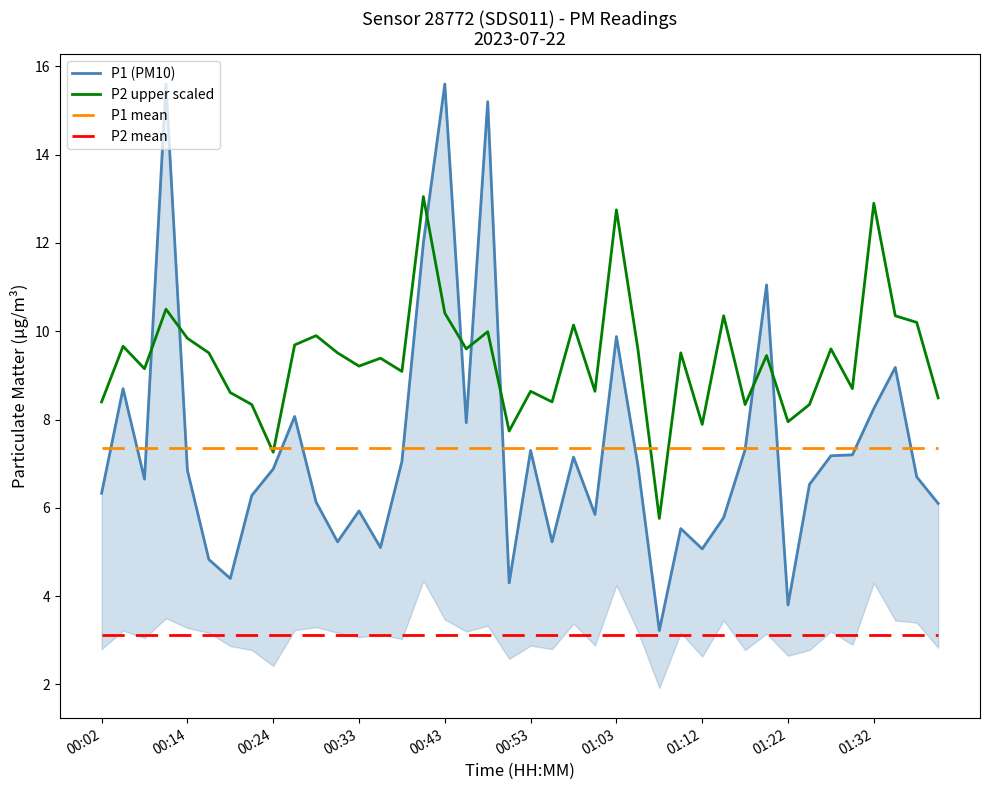

Rank the series by their maximum value, from highest to lowest.

P1 (PM10), P2 upper scaled, P1 mean, P2 mean